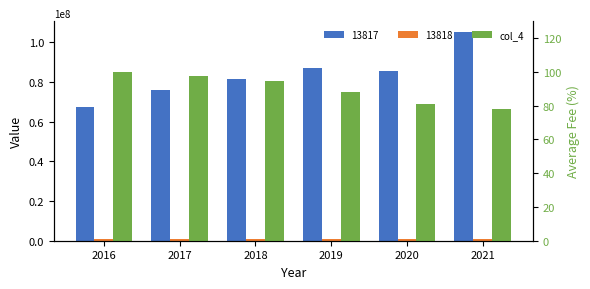

At which label does the data first exceed 94?

2016